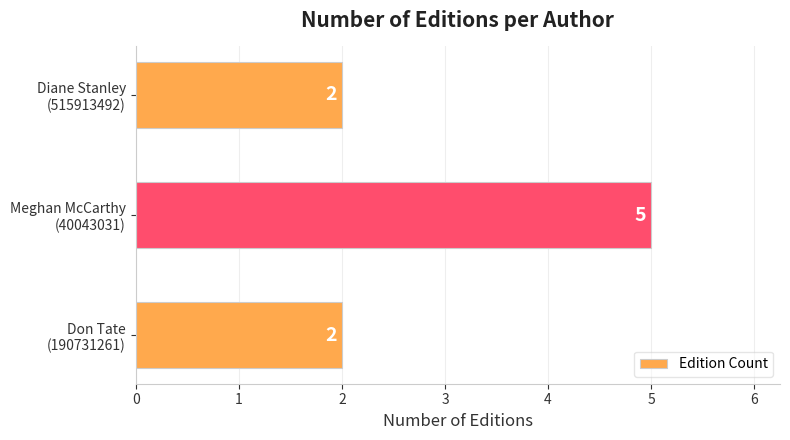

Count the values in the range 2 to 5.

3